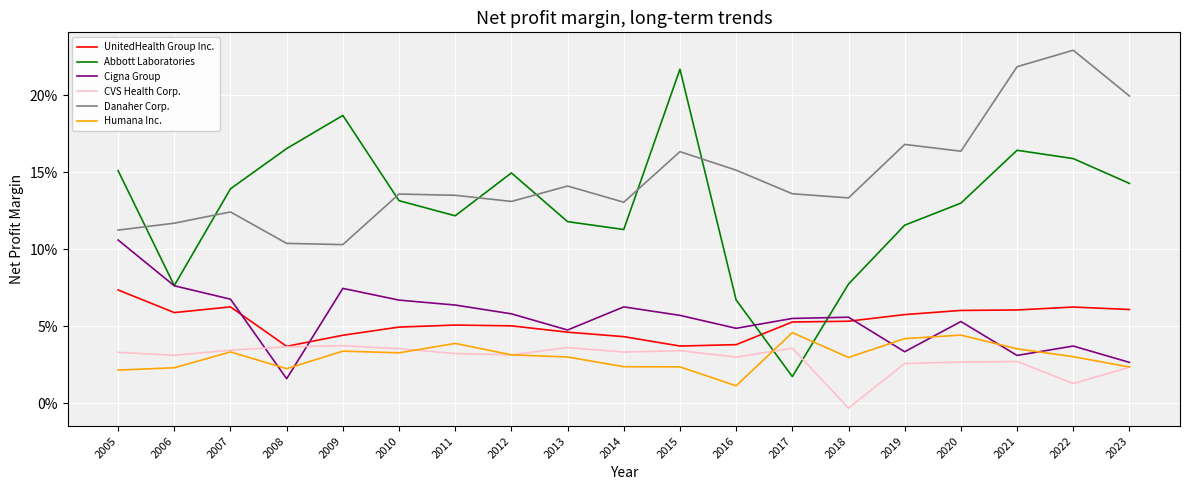

What is the average value of the Danaher Corp. series?

0.1